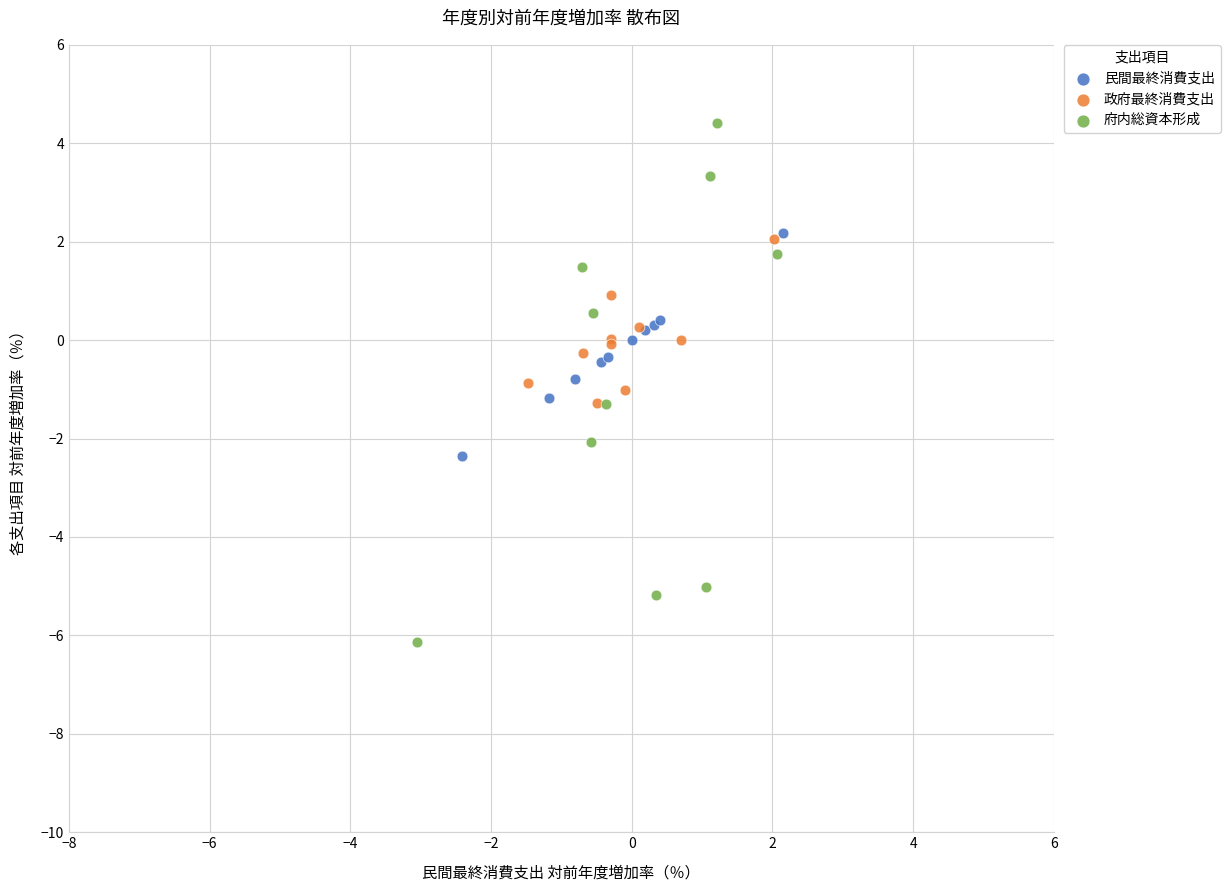

Which series reaches the maximum Y coordinate?

府内総資本形成